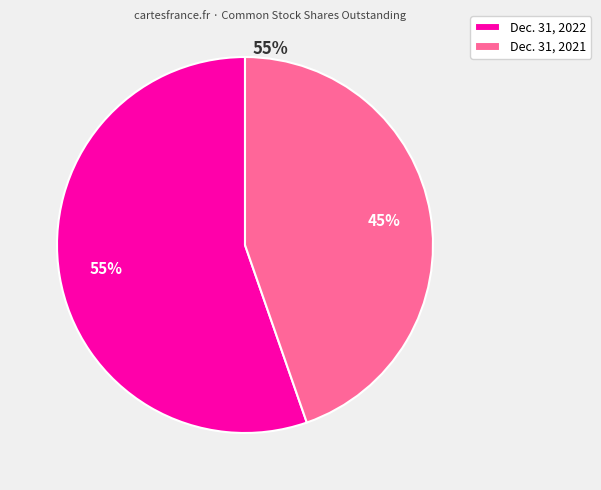

Rank the categories by value from lowest to highest.

Dec. 31, 2021, Dec. 31, 2022